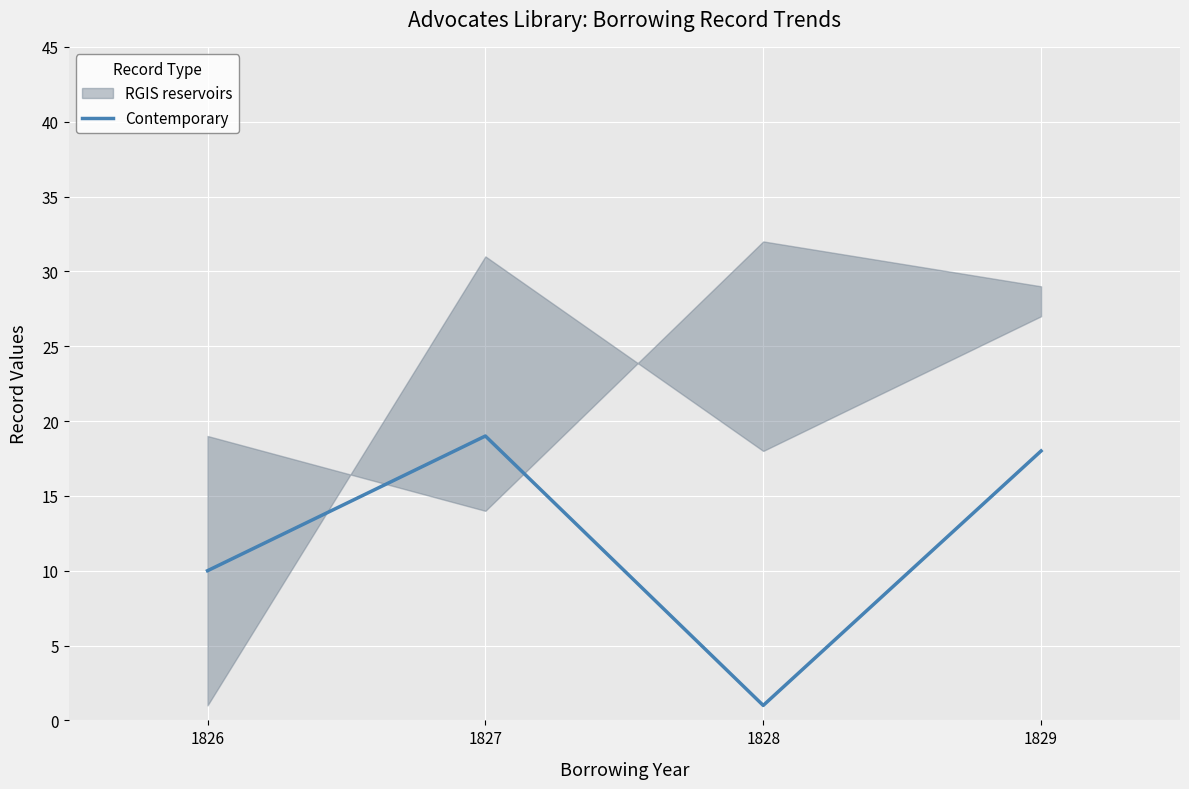

What is the change in value from 1827 to 1829?

-1